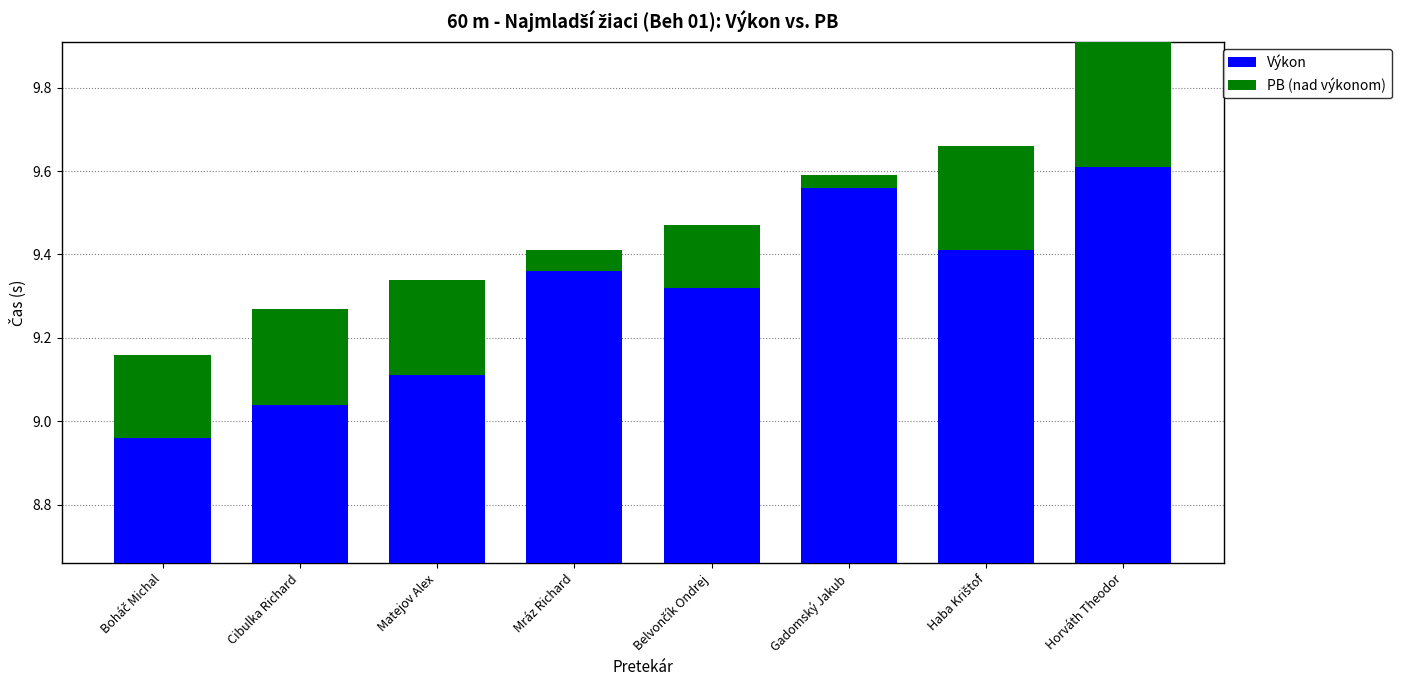

What is the approximate value of PB (nad výkonom) at Matejov Alex?

0.2